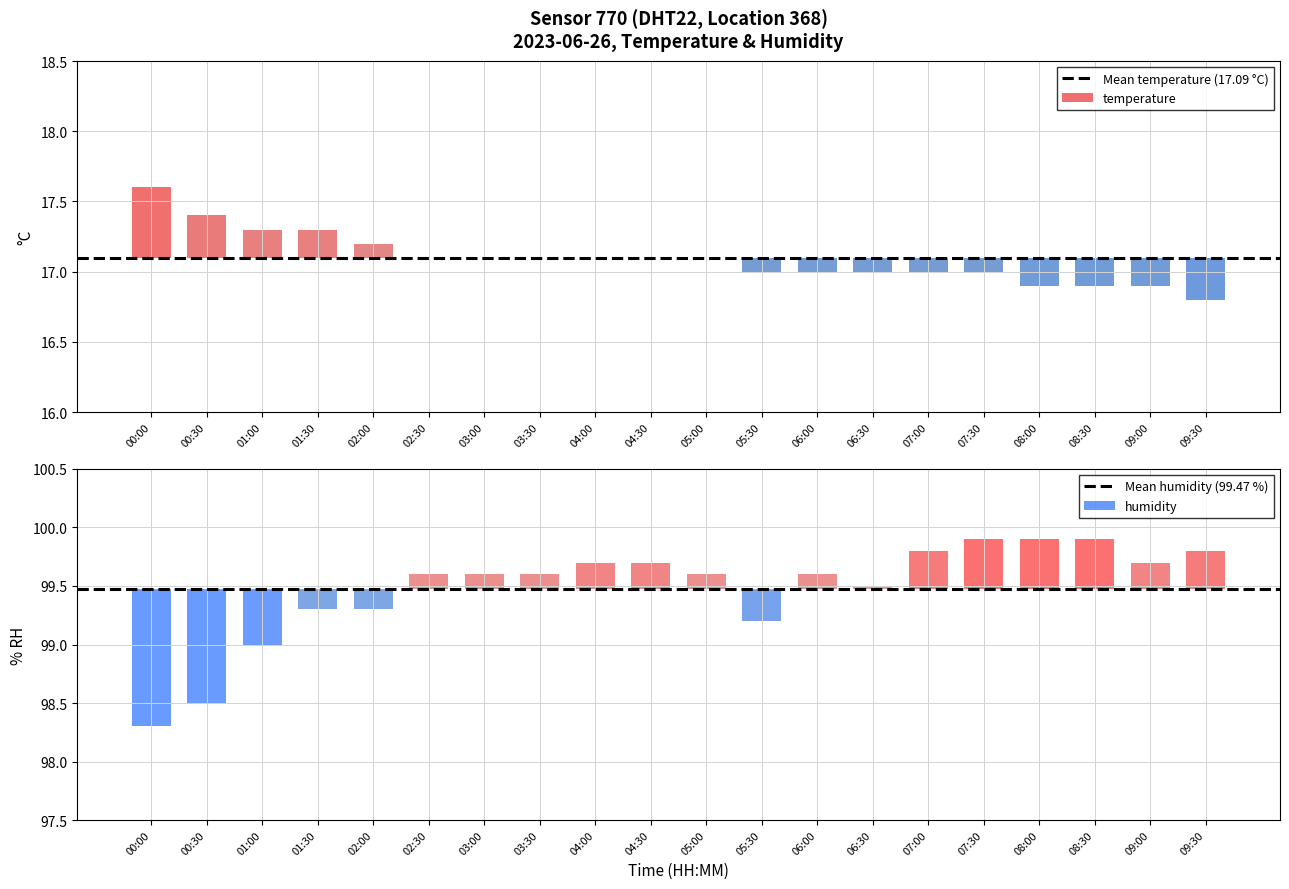

Count the number of categories in the chart.

20